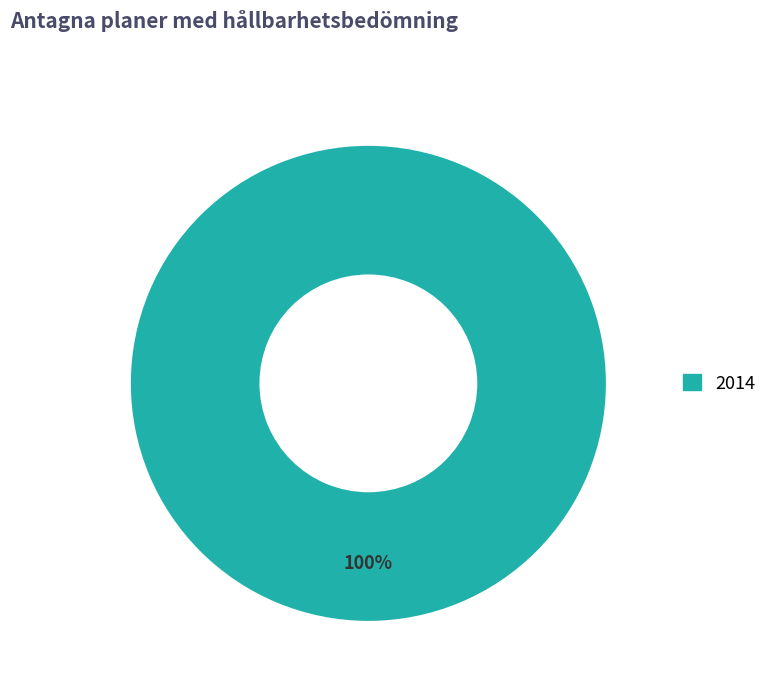

Does any single category account for the majority?

Yes